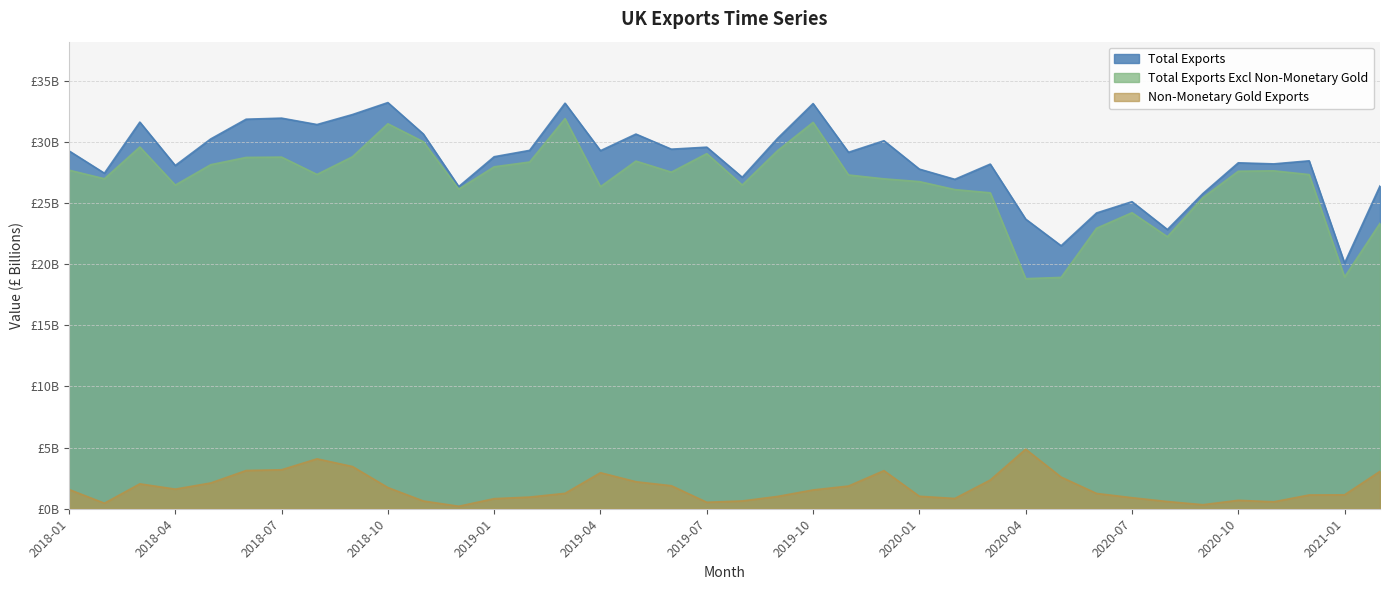

How many data points in Non-Monetary Gold Exports are above 1?

25